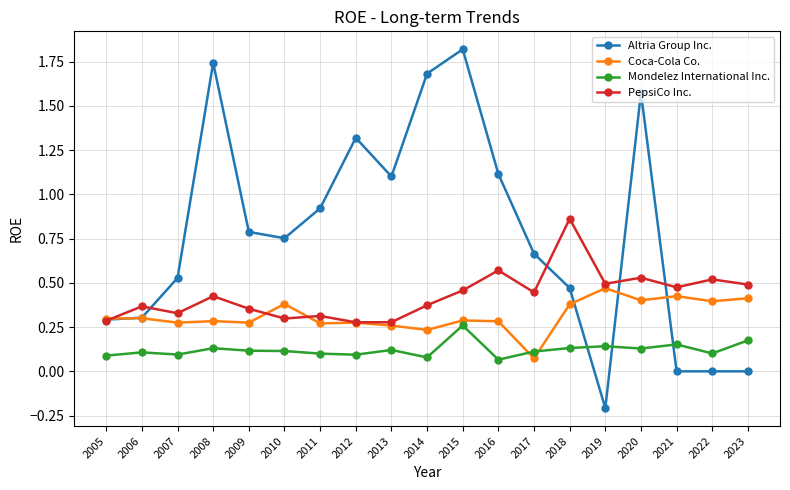

Rank the series by their maximum value, from lowest to highest.

Mondelez International Inc., Coca-Cola Co., PepsiCo Inc., Altria Group Inc.